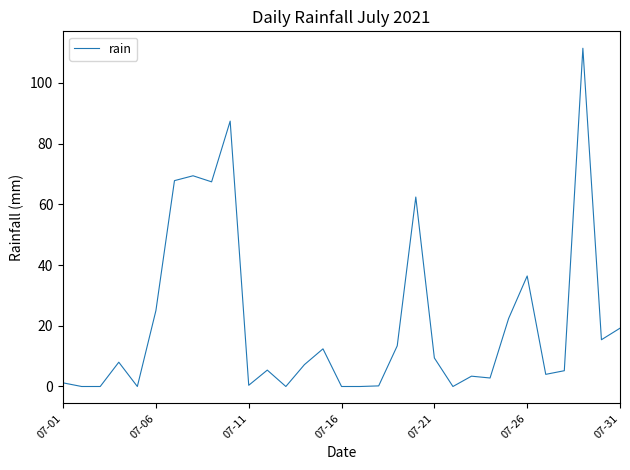

What is the maximum value shown in the chart?

111.4